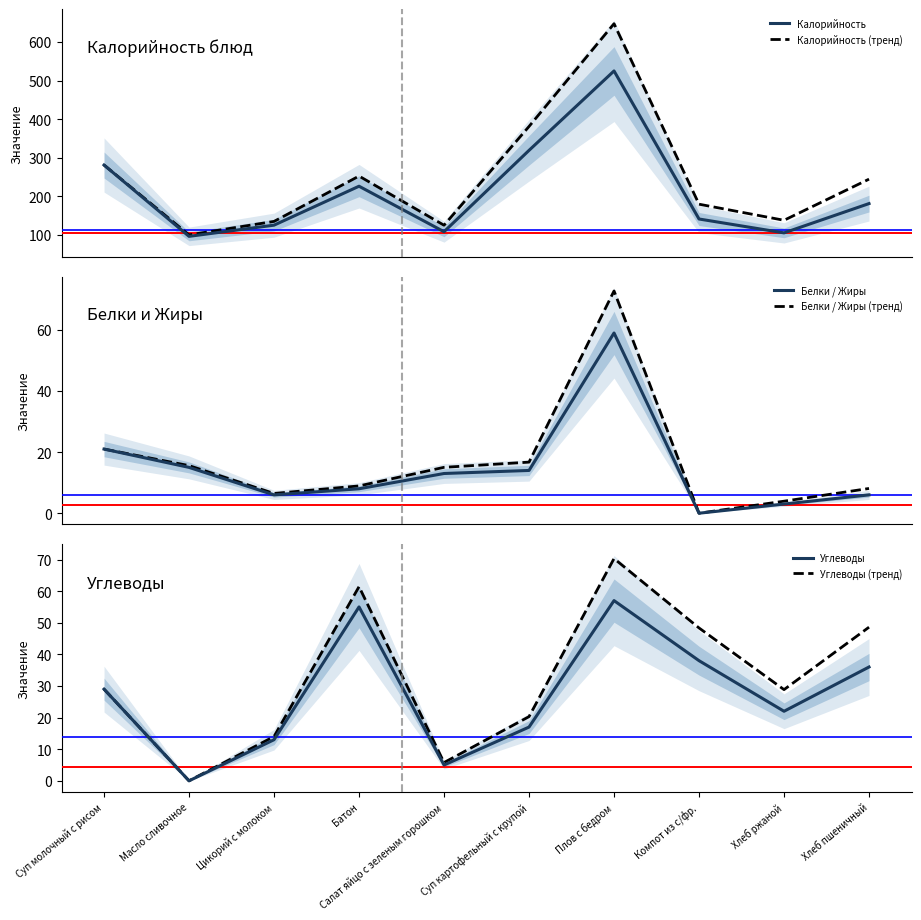

How many interior local valleys does the Белки / Жиры (тренд) series have?

2